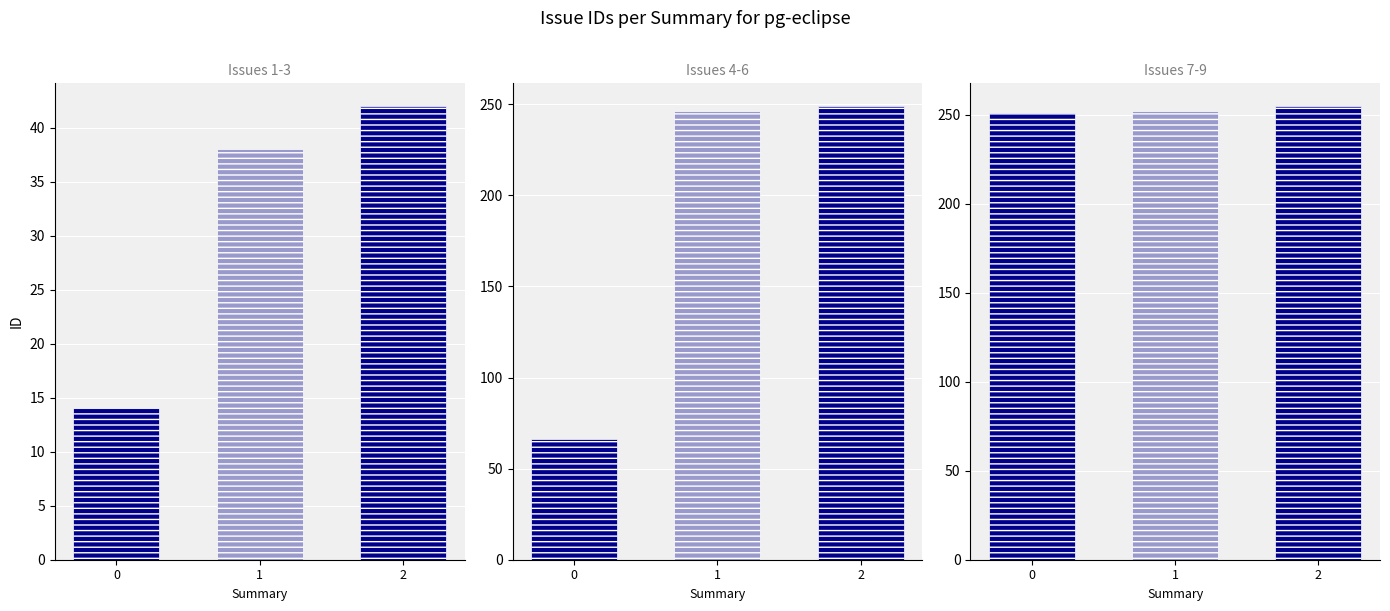

Reading right to left, extract all data points from this chart.

Defects: 42	38	14
Enhancements: 249	246	66
Other: 255	252	251